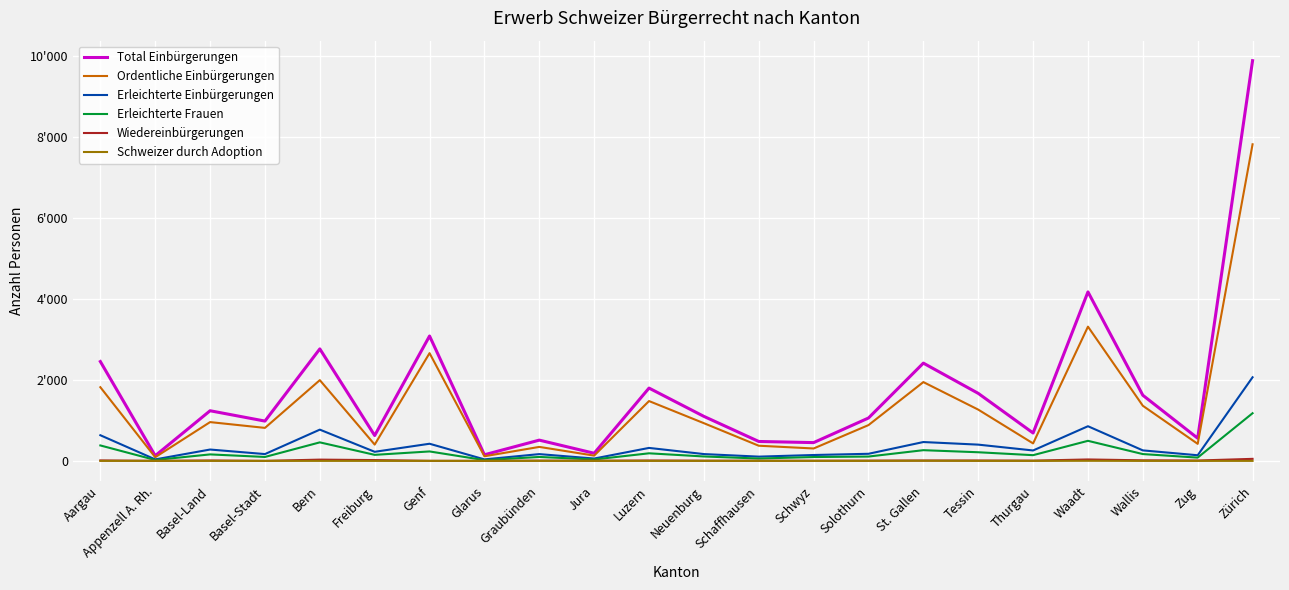

At which category does Total Einbürgerungen reach its first local valley?

Appenzell A. Rh.